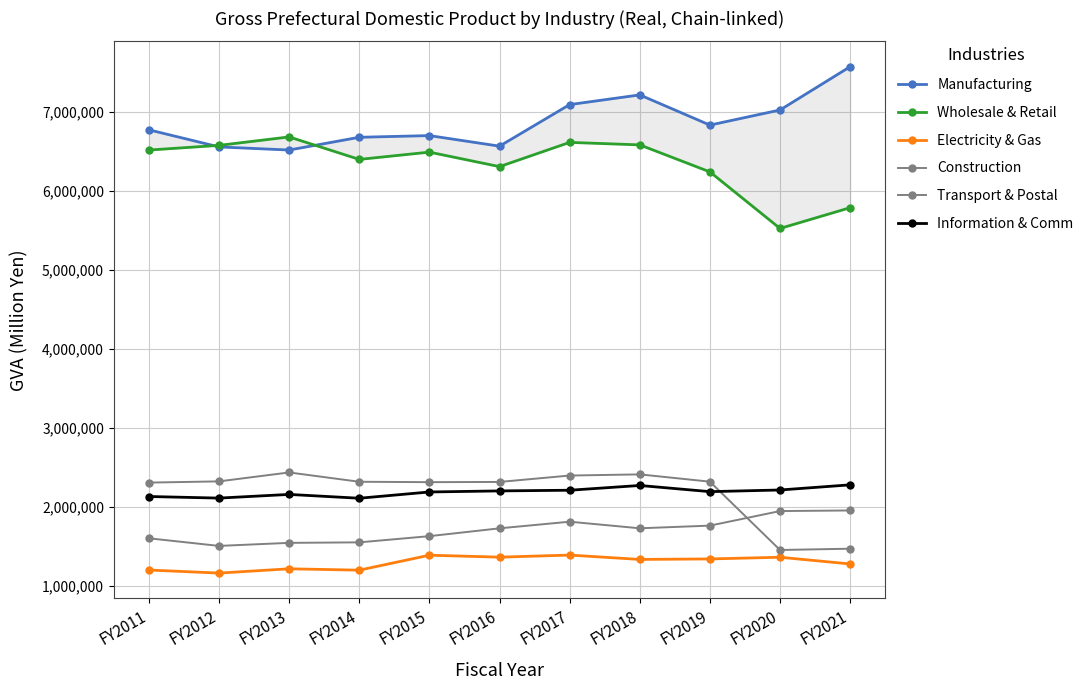

At which category does Information & Comm reach its first local valley?

FY2012